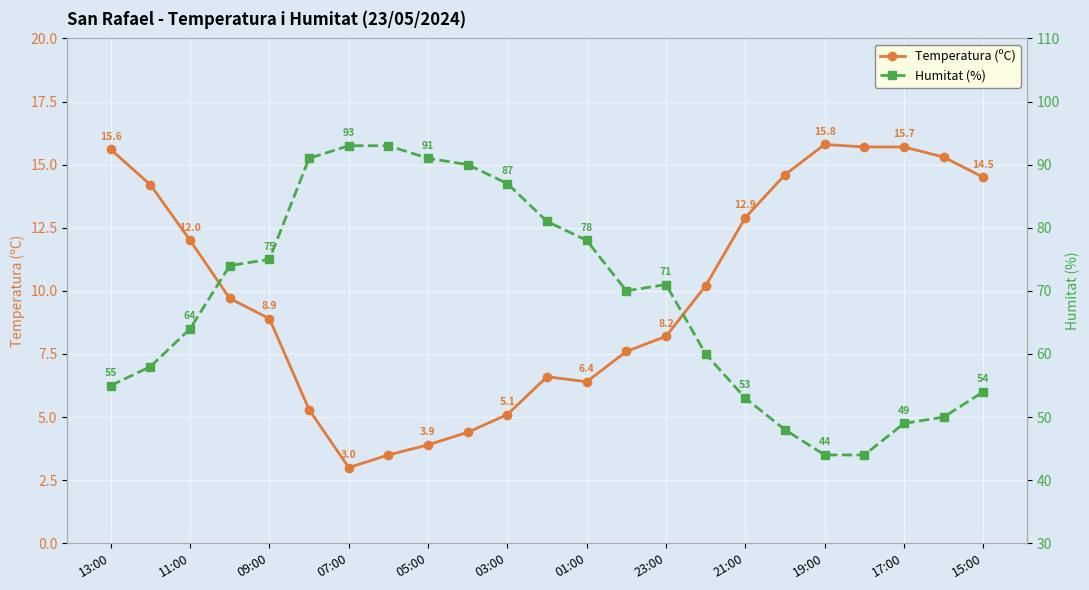

The value of Temperatura (ºC) at 05:00 is 11.8. True or false?

False